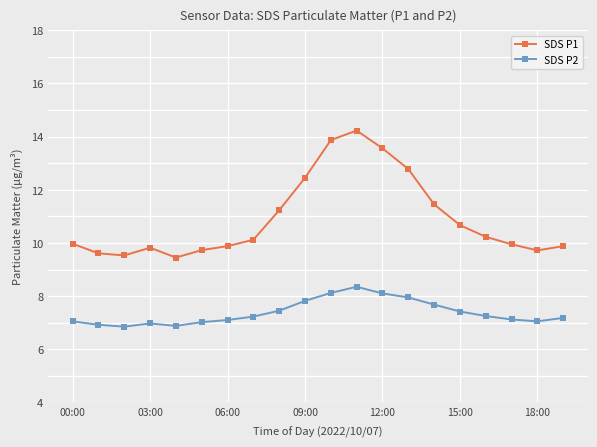

What is the value of the SDS P2 point at the 20th from the left?

7.2